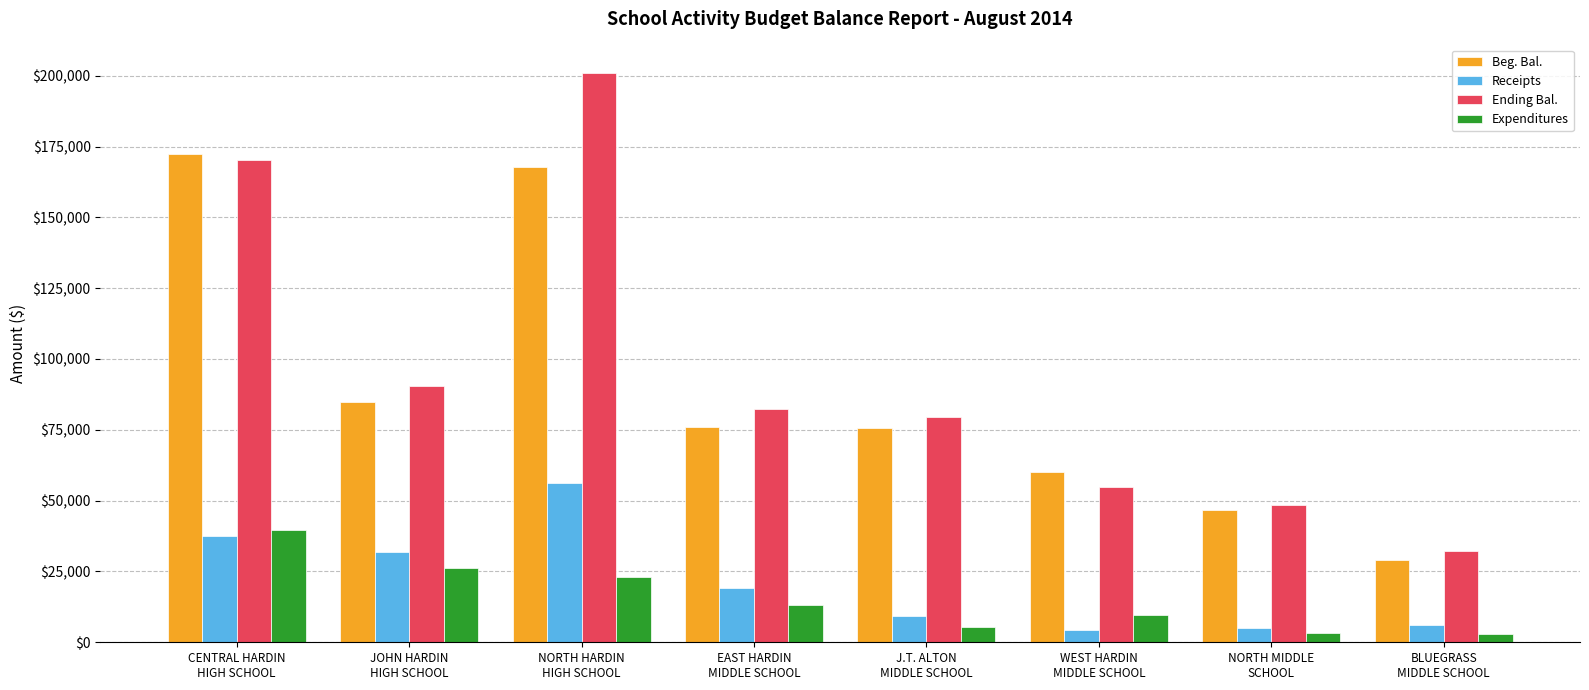

How many data points in Beg. Bal. are less than 76127?

4